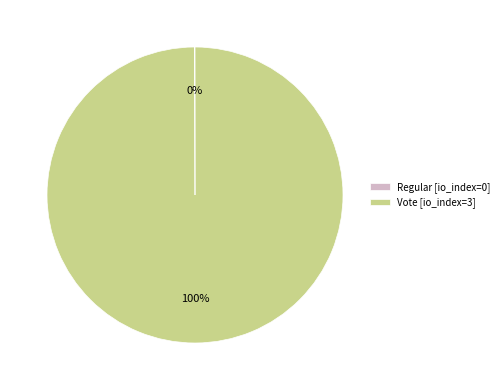

What is the majority slice?

Vote